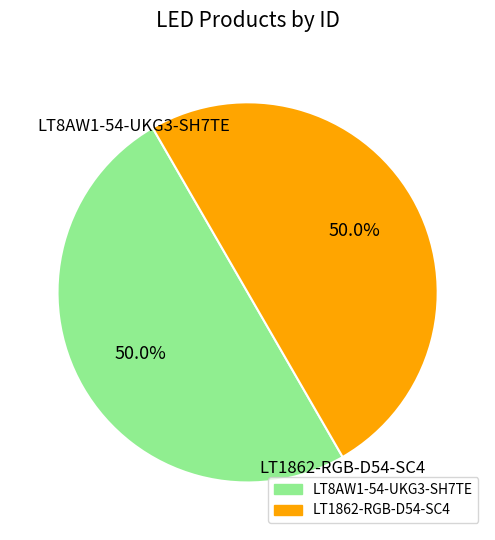

How many segments does this pie chart have?

2